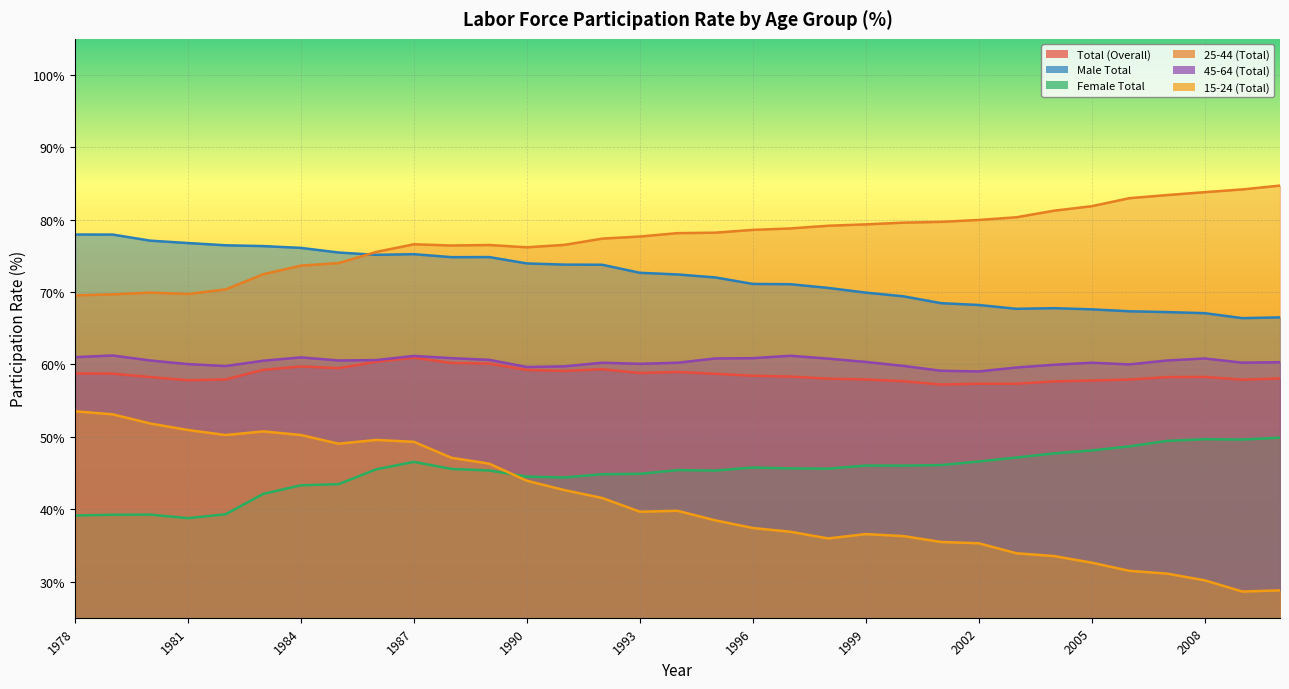

Which series has the largest range (max minus min)?

15-24 (Total)